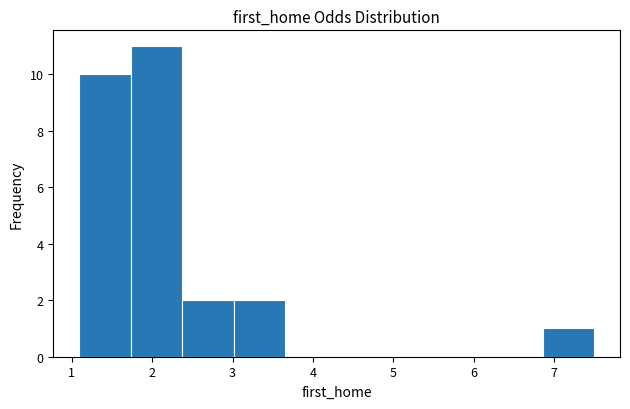

How tall is the bar that spans 3.0 to 3.7 on the x-axis? Neither the bar edges nor the heights are printed on the chart, so give them approximately, as read against the axes.

2